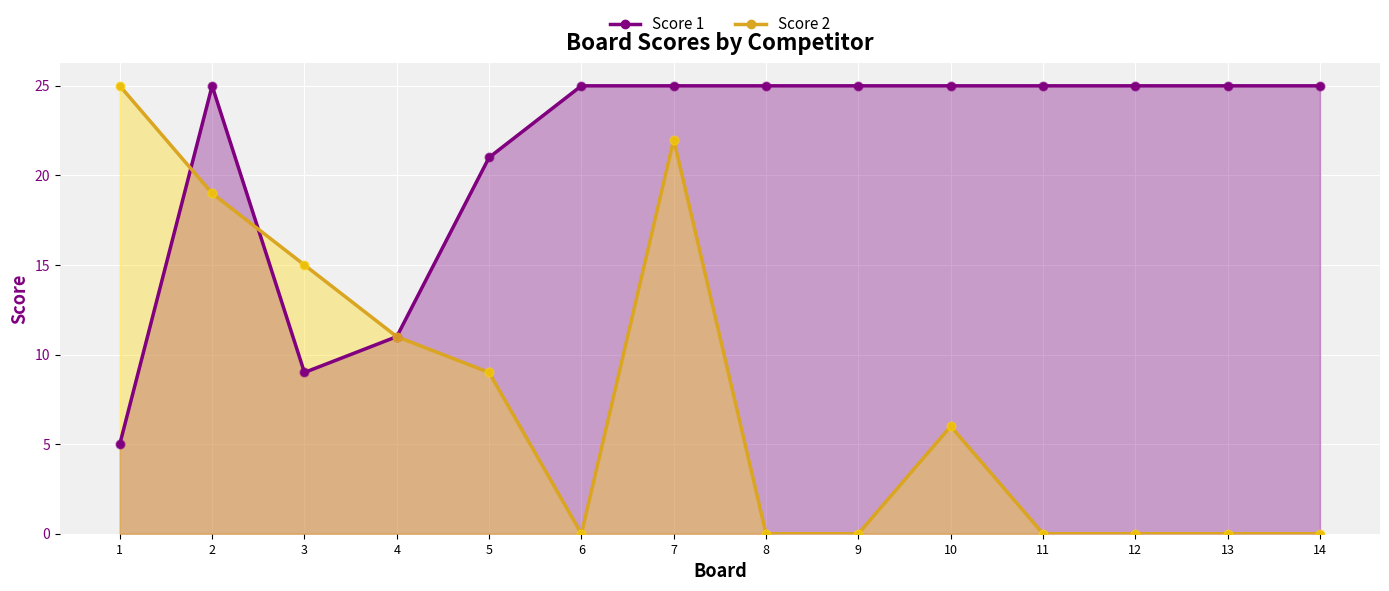

Which series reaches the maximum Y coordinate?

Score 1